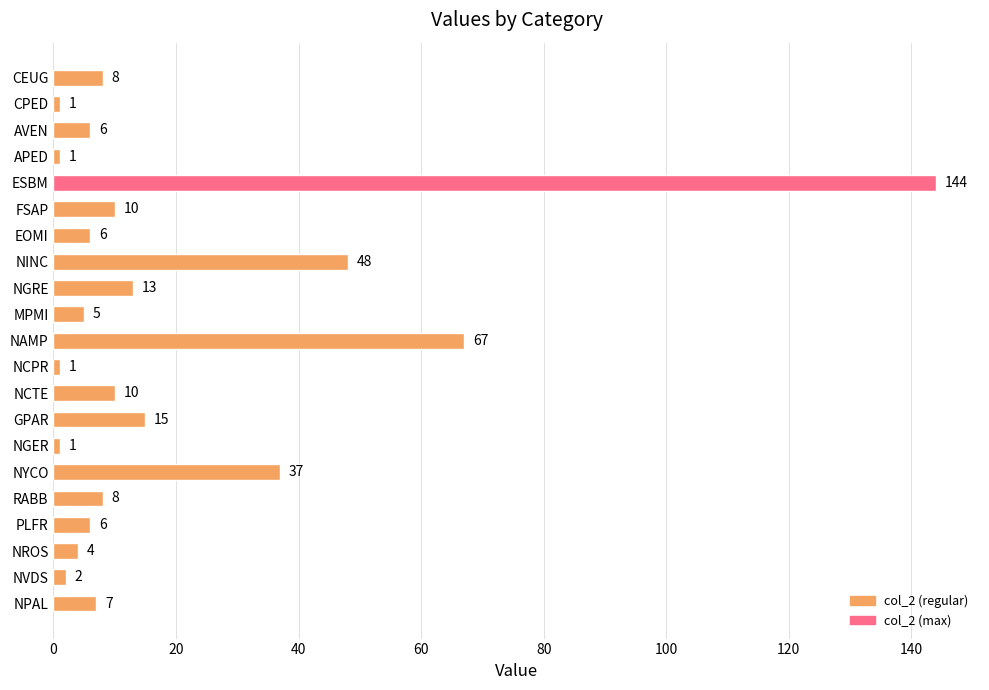

Reading top to bottom, transcribe all the data shown in this chart.

8	1	6	1	144	10	6	48	13	5	67	1	10	15	1	37	8	6	4	2	7